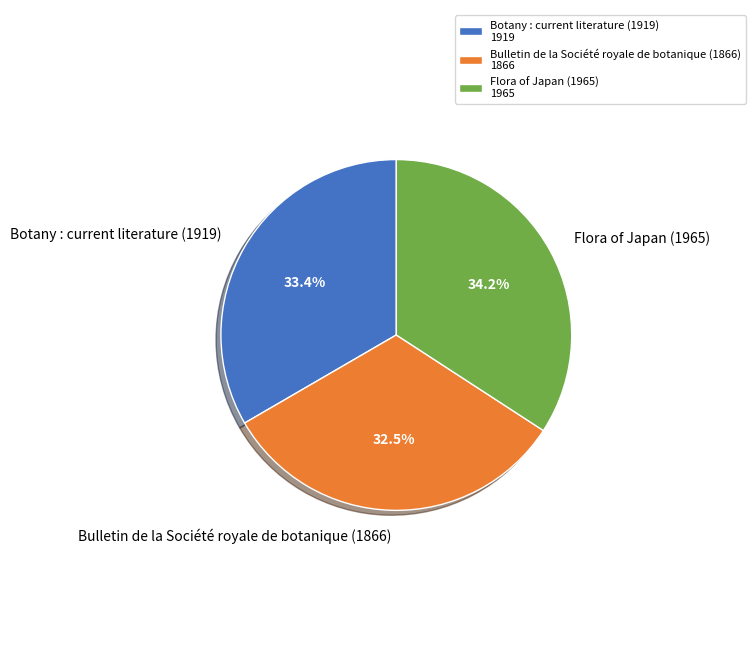

Rank the categories by value from lowest to highest.

Bulletin de la Société royale de botanique (1866), Botany : current literature (1919), Flora of Japan (1965)